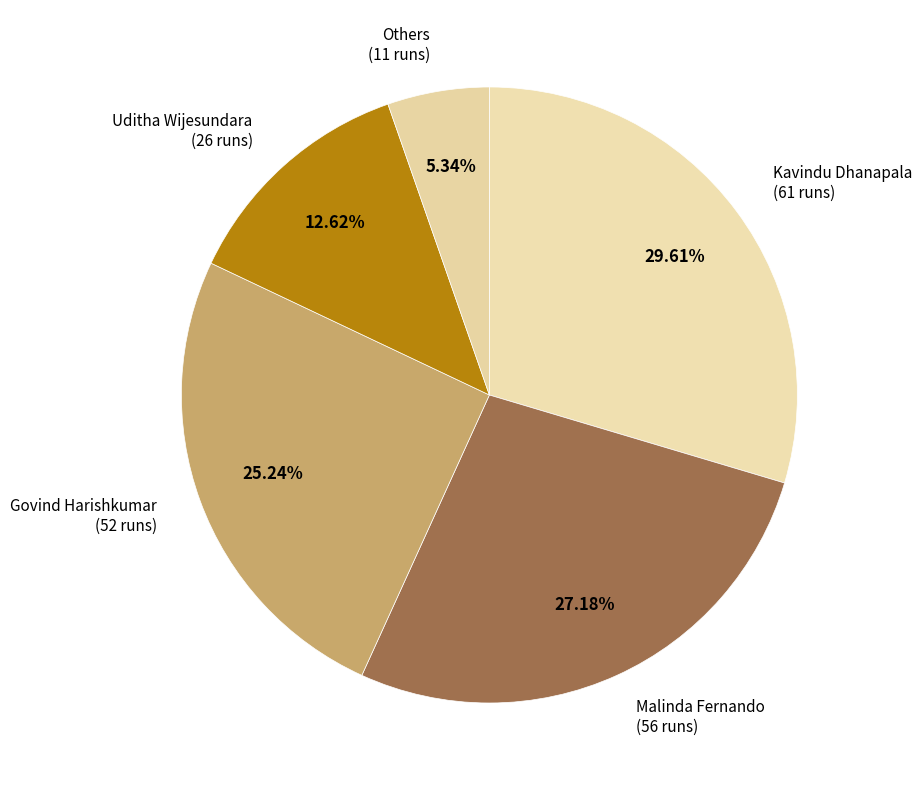

Count the number of slices in the pie.

5